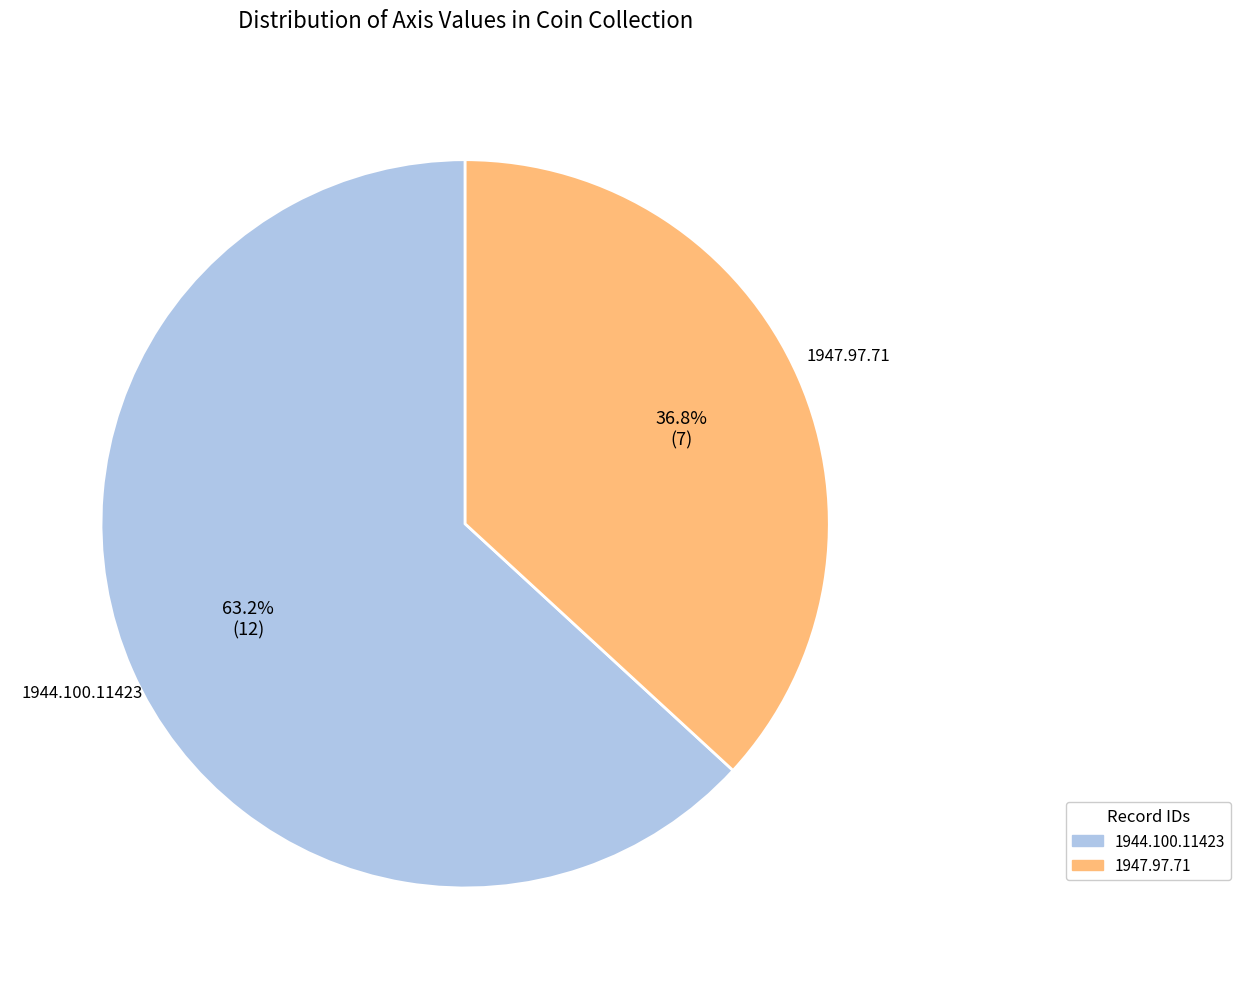

Is it true that 1944.100.11423 is 52% of the pie?

False